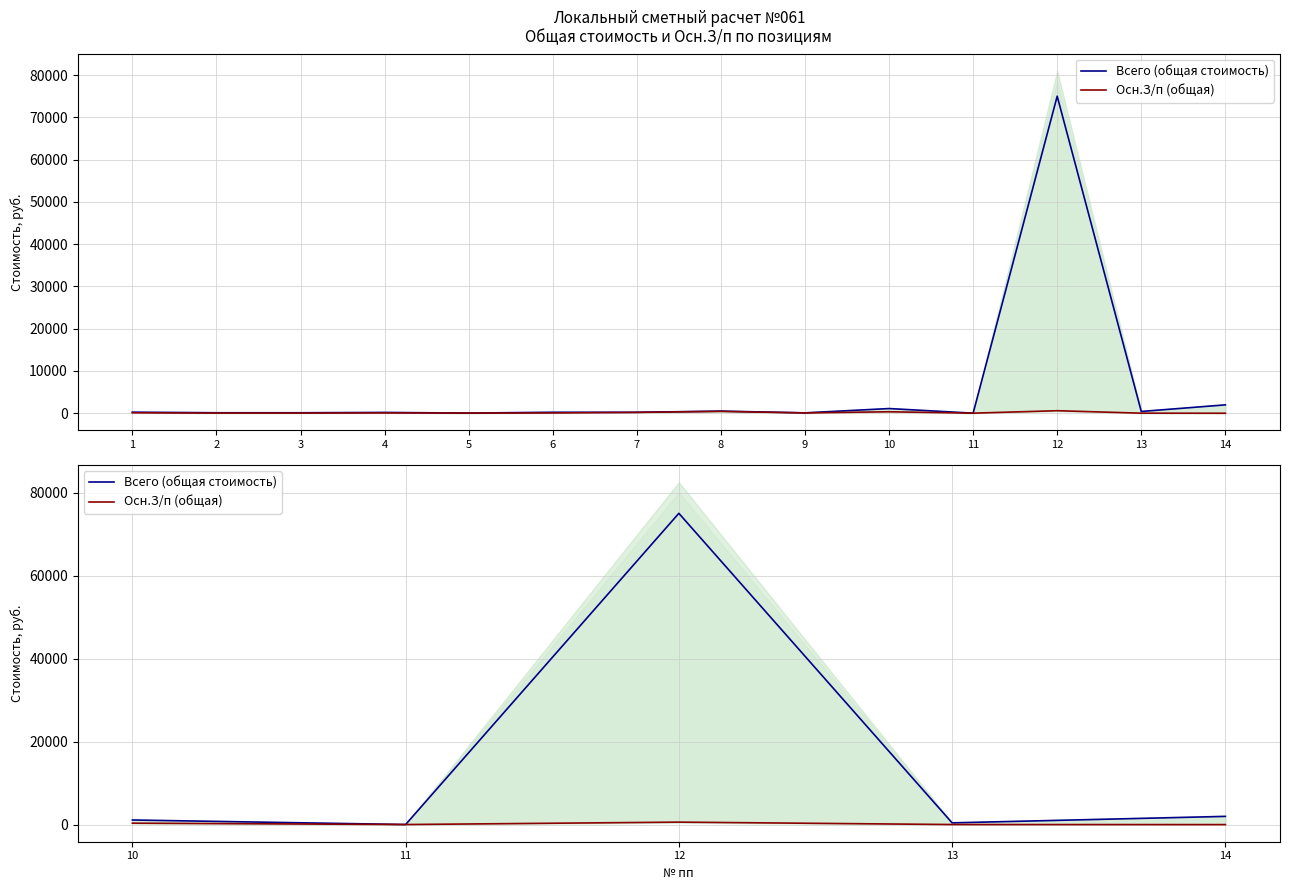

What is the difference between the maximum and minimum values in the Всего (общая стоимость) series?

75000